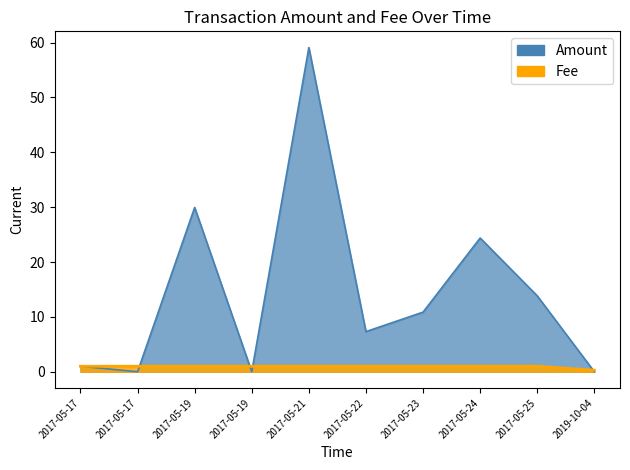

True or false: Amount has more than 0 interior local peaks.

True